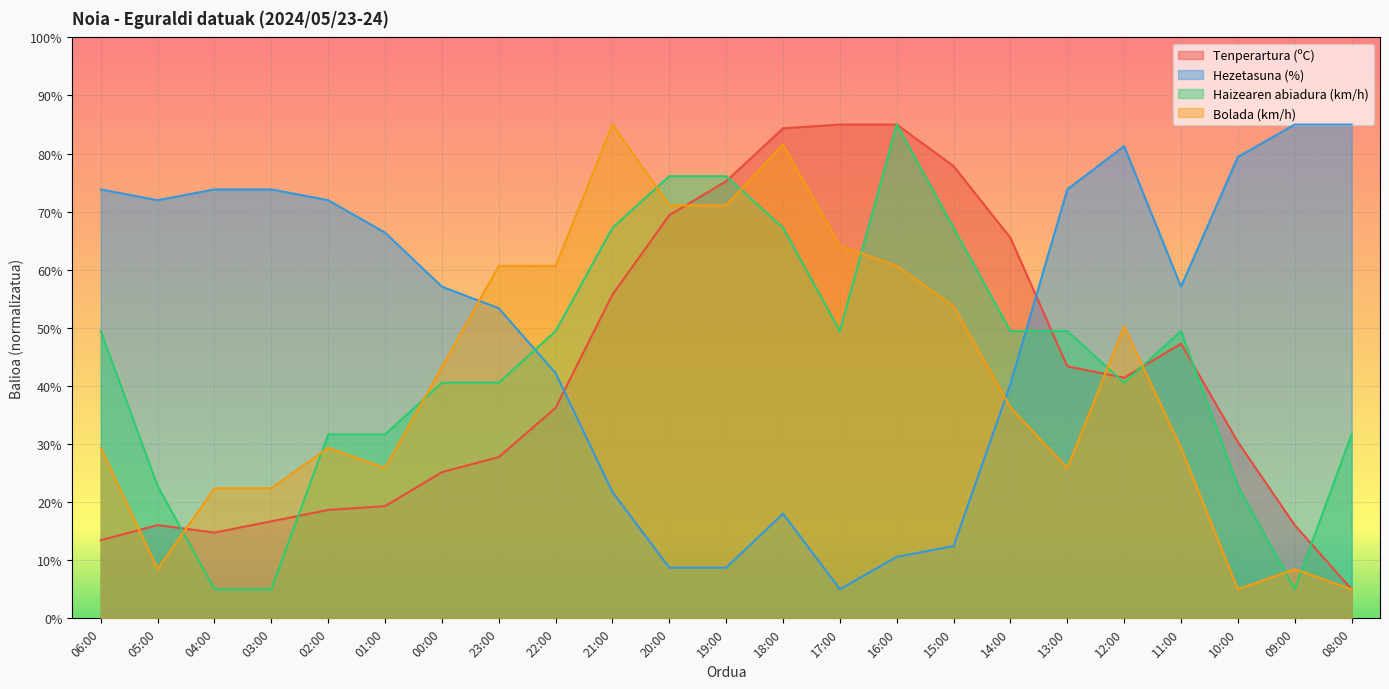

Which has a higher value, 14:00 or 10:00?

14:00